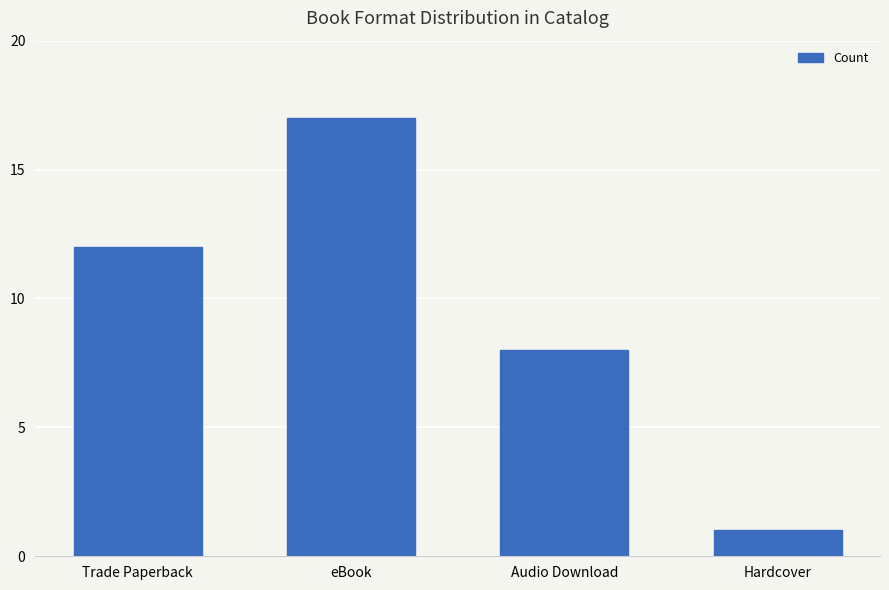

What position from the right is Trade Paperback?

4